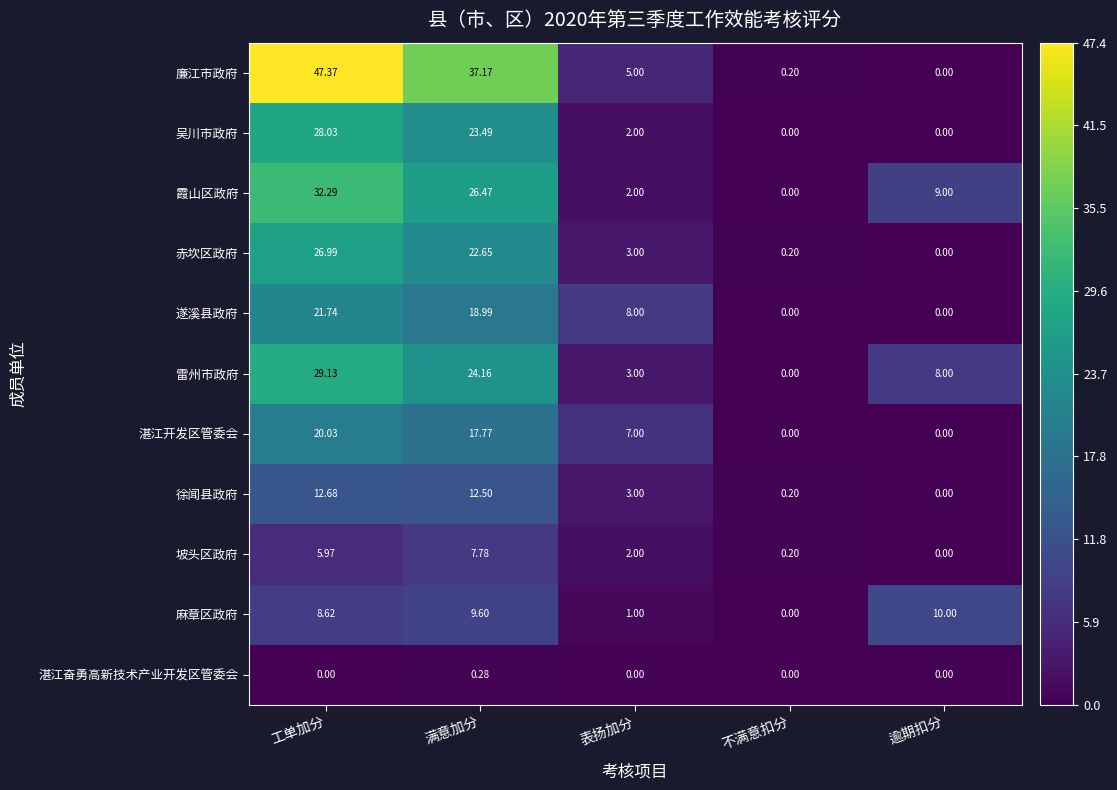

Which category has the highest value in the 霞山区政府 series?

工单加分